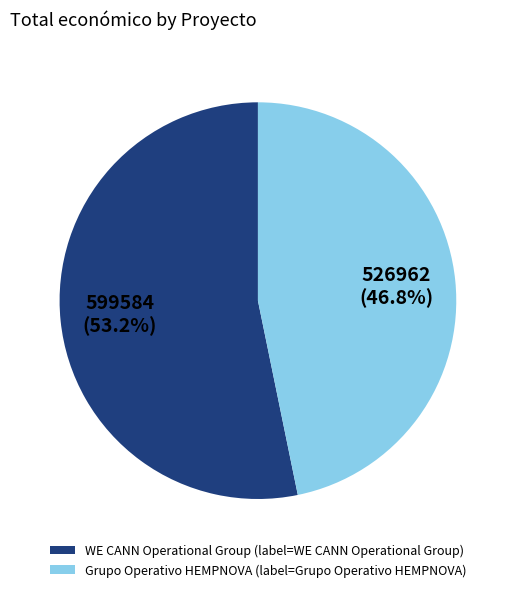

True or false: WE CANN Operational Group accounts for 53% of the total.

True